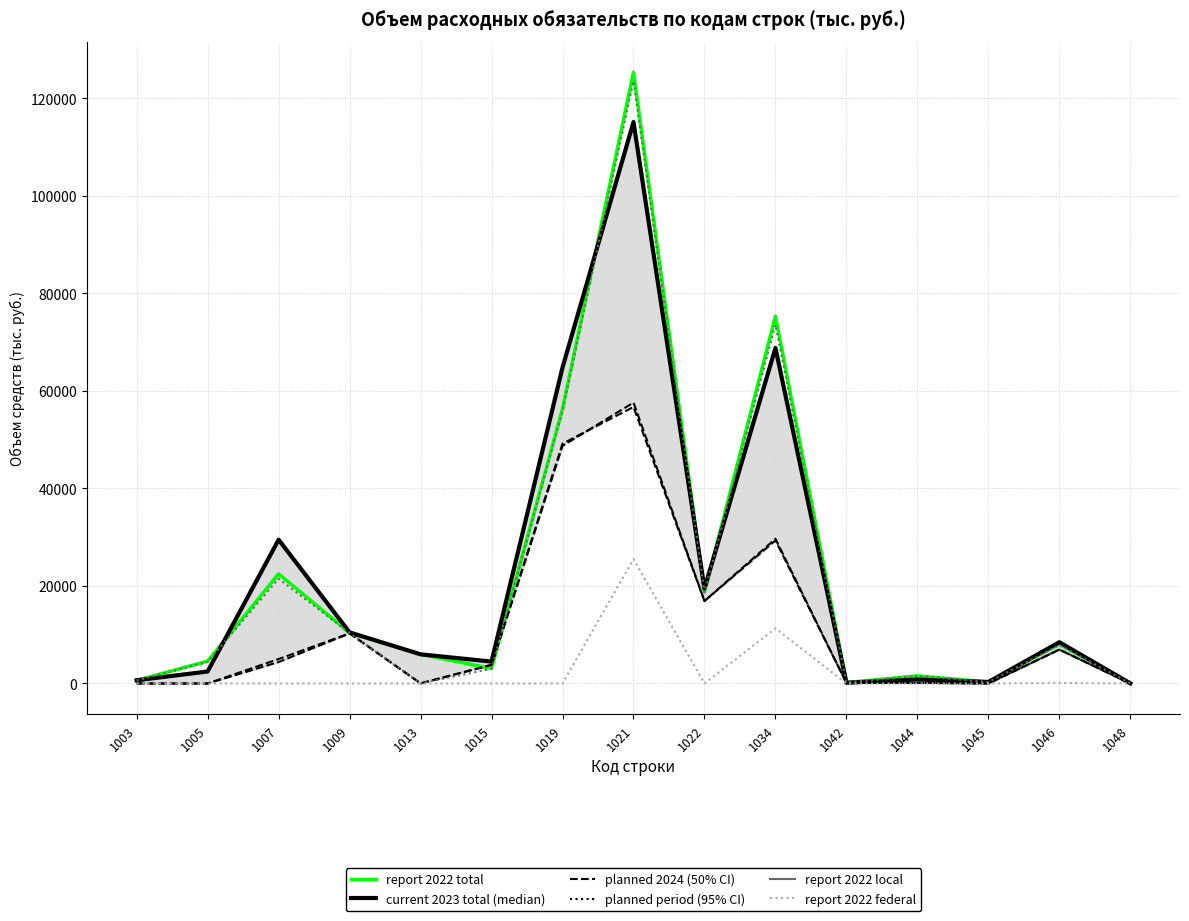

True or false: col_31 (report 2022 total) has a value of 10374.8 at 1009.

True